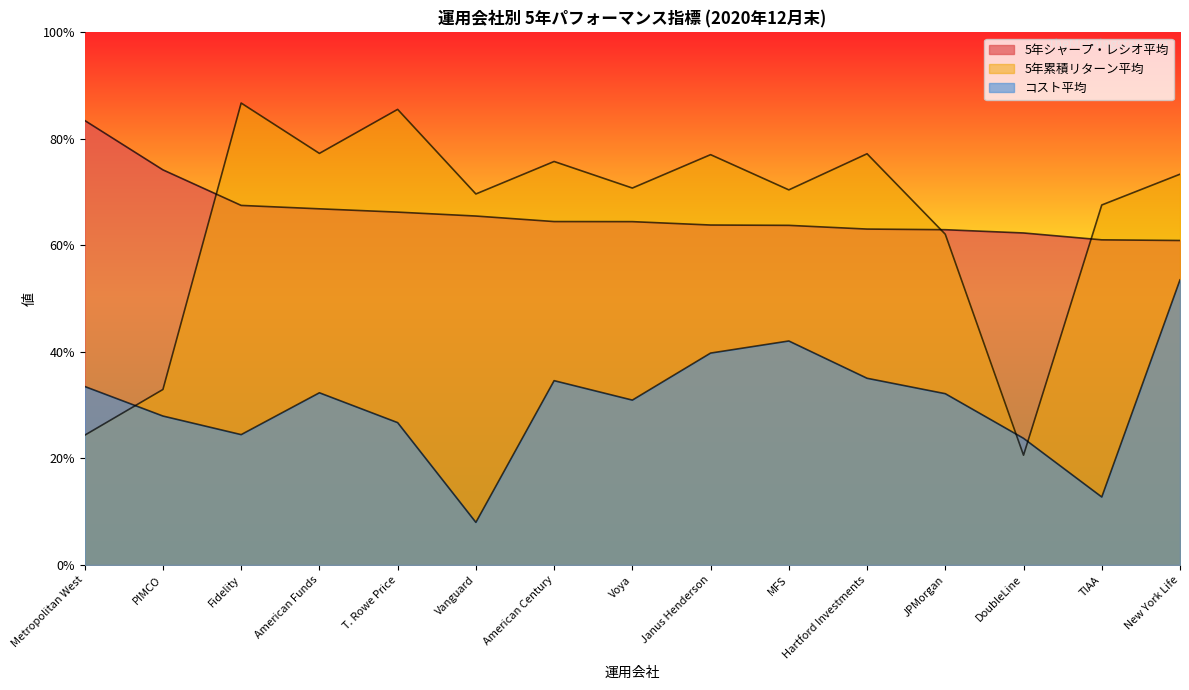

Which series has the largest range (max minus min)?

5年累積リターン平均